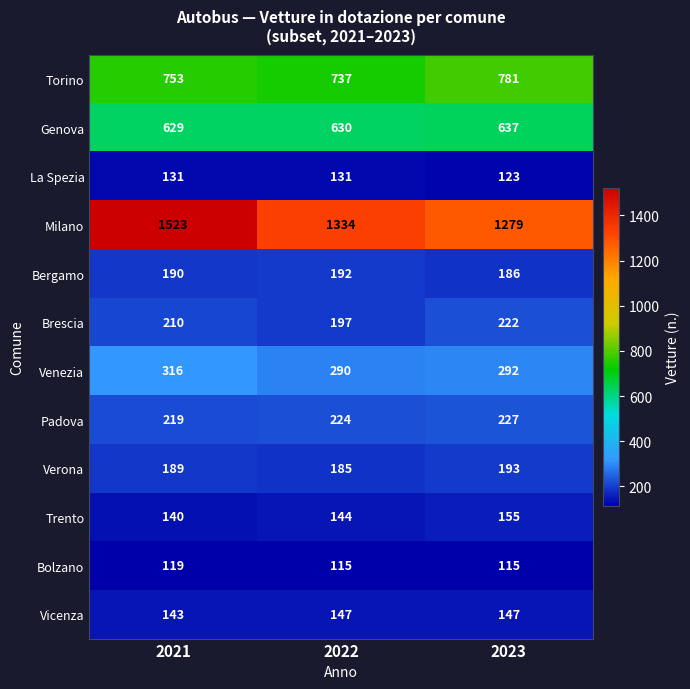

The value of Venezia at 2022 is 512. True or false?

False